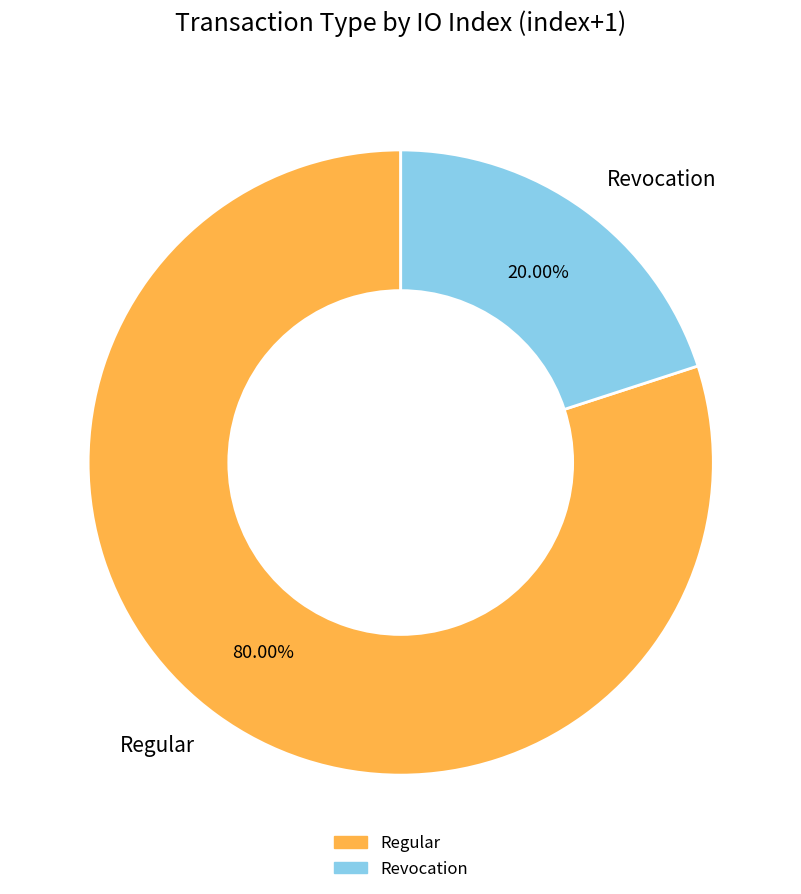

Rank the categories by value from lowest to highest.

Revocation, Regular